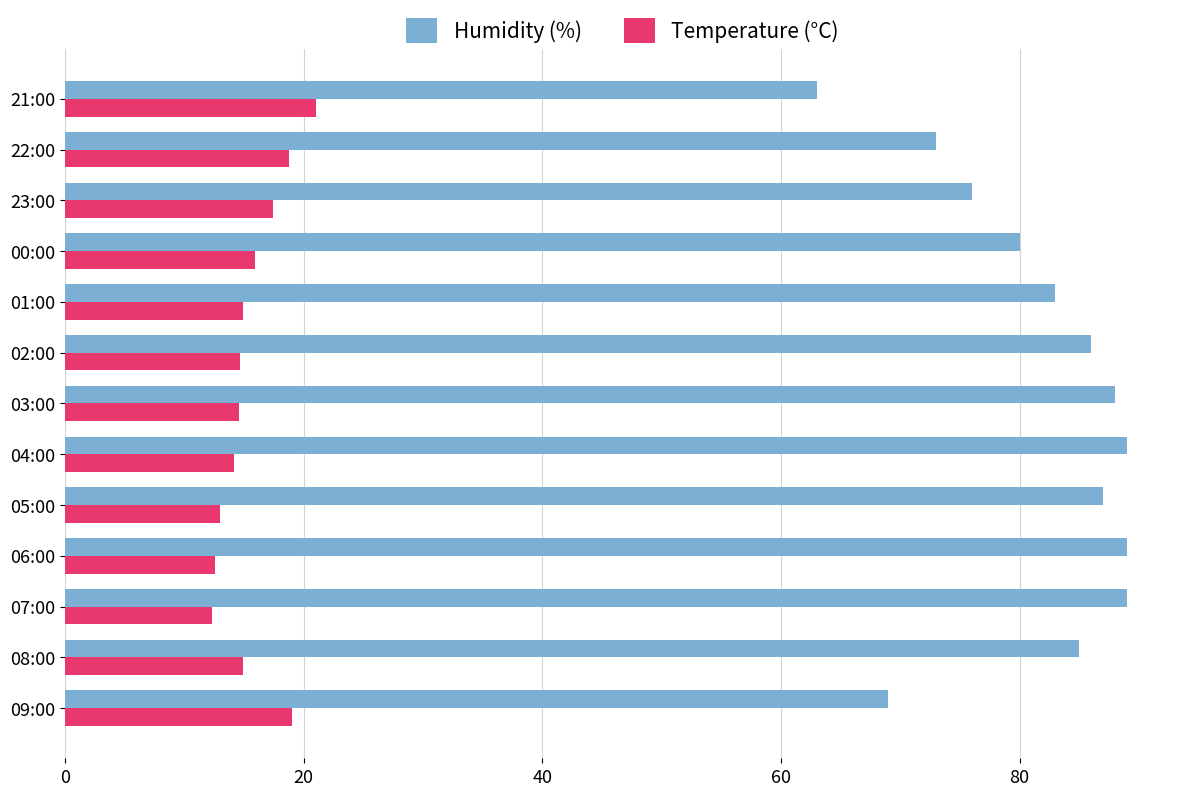

Which series has the widest spread of values?

Humidity (%)